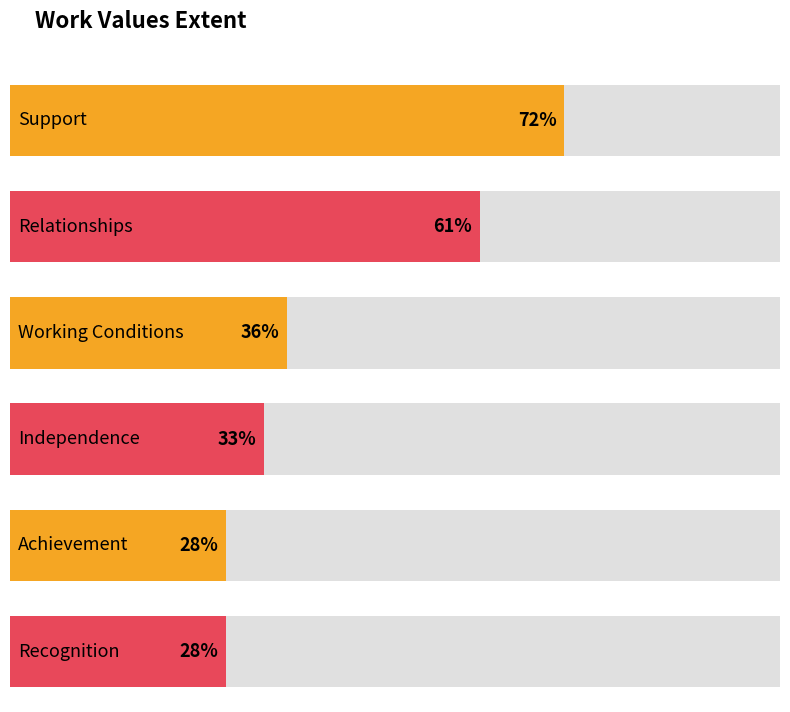

At which label does the data first exceed 36?

Support